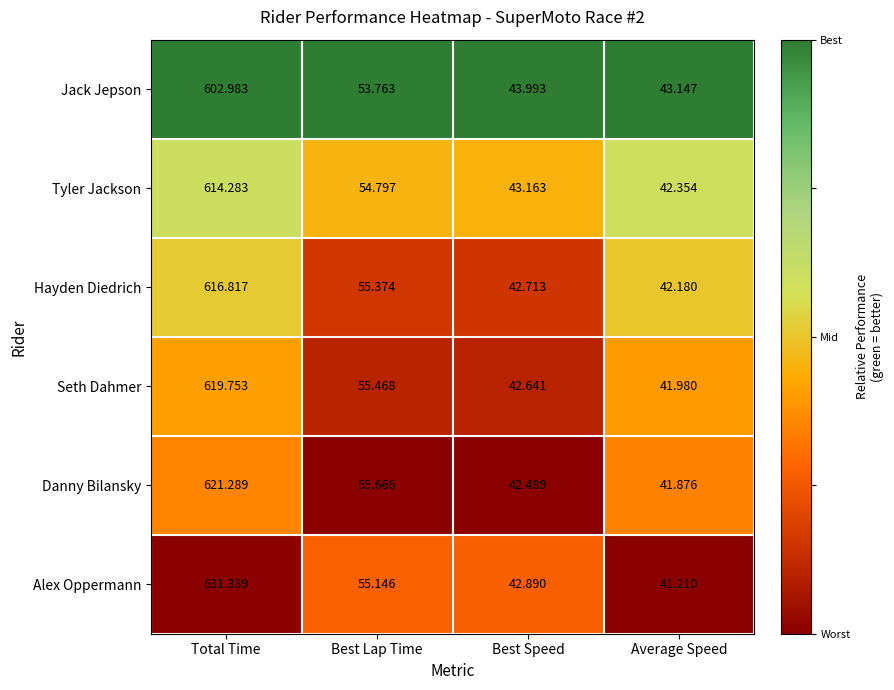

Which category has the highest value across all series?

Total Time